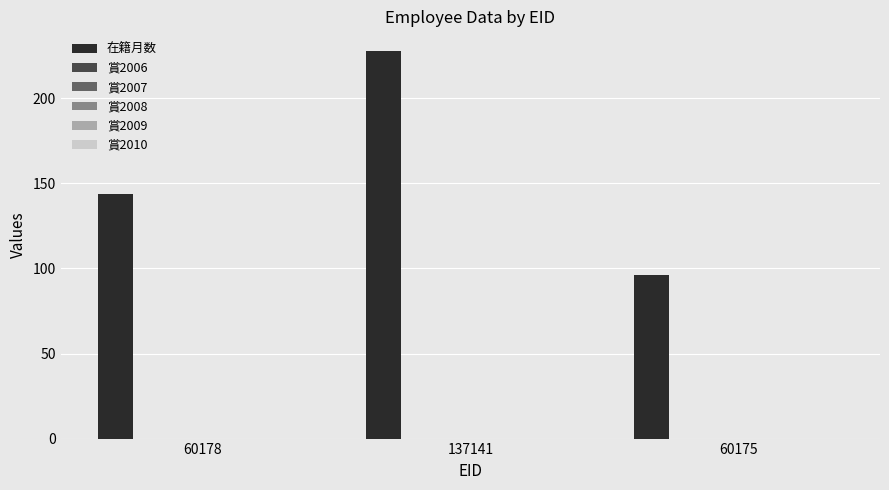

What is the smallest value displayed?

96